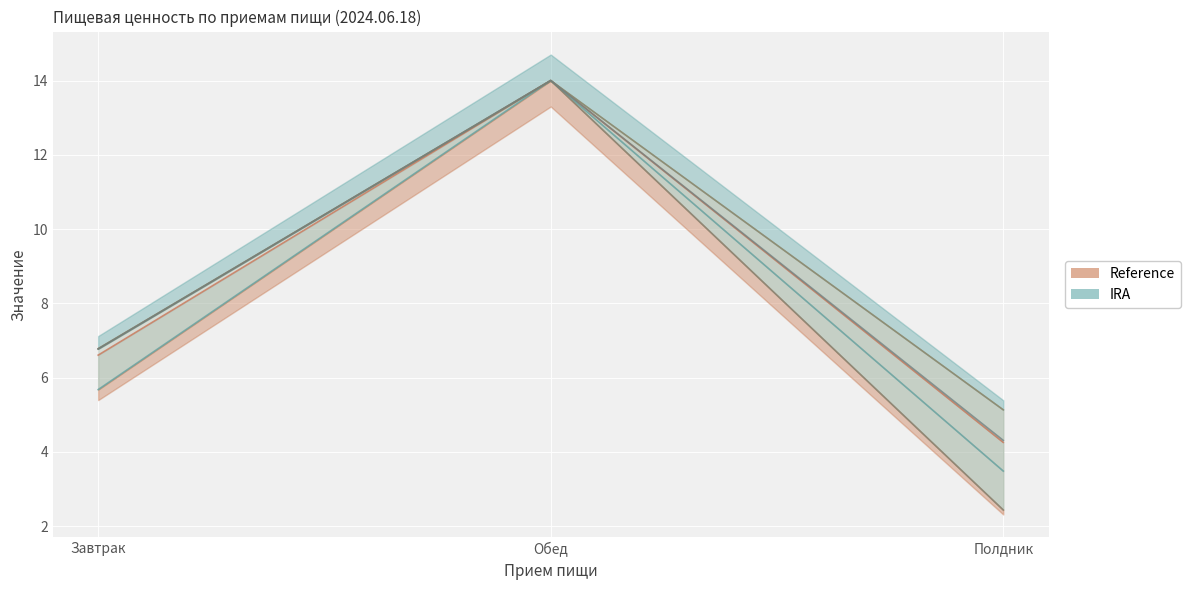

Is this an area chart (filled region under the line)?

No